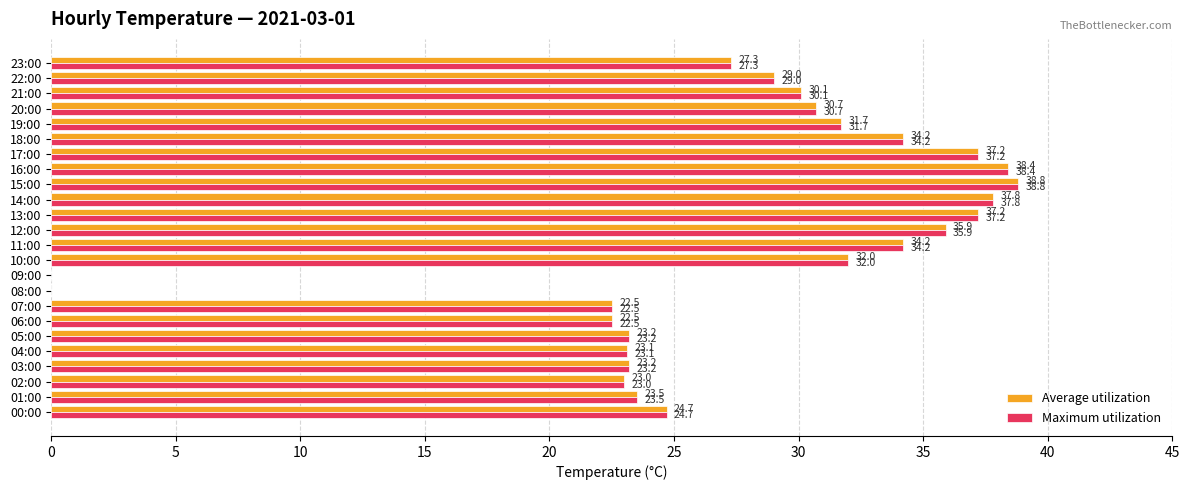

What value does the Maximum utilization series have at 13:00?

37.2